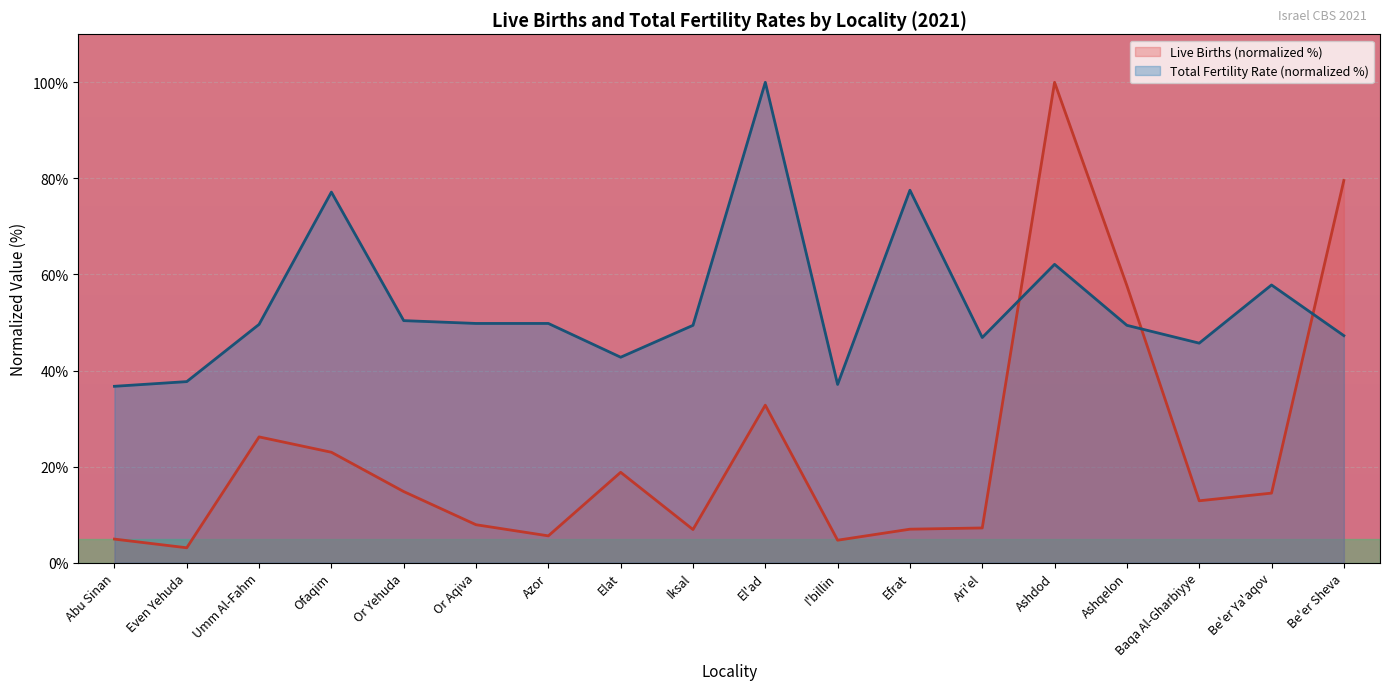

Which label corresponds to the largest value in the chart?

Ashdod